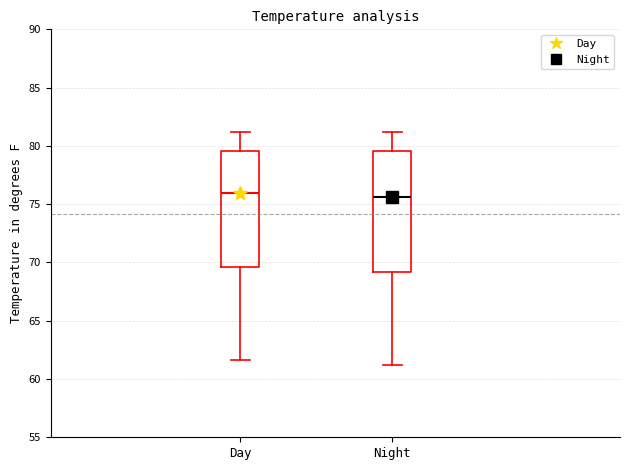

Where does the lower whisker of the box for Night end on the y-axis? The values are not printed on the chart, so give them approximately, as read against the axis.

61.0